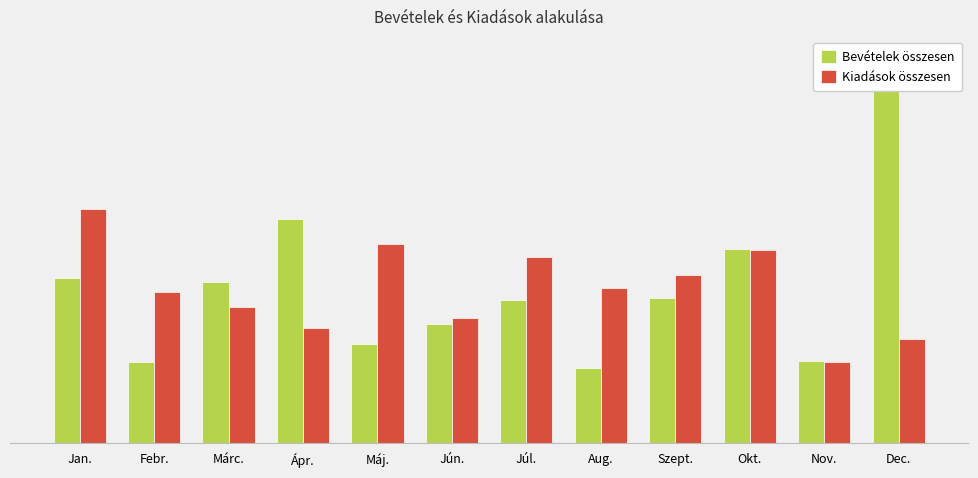

How many data points does each series have?

12